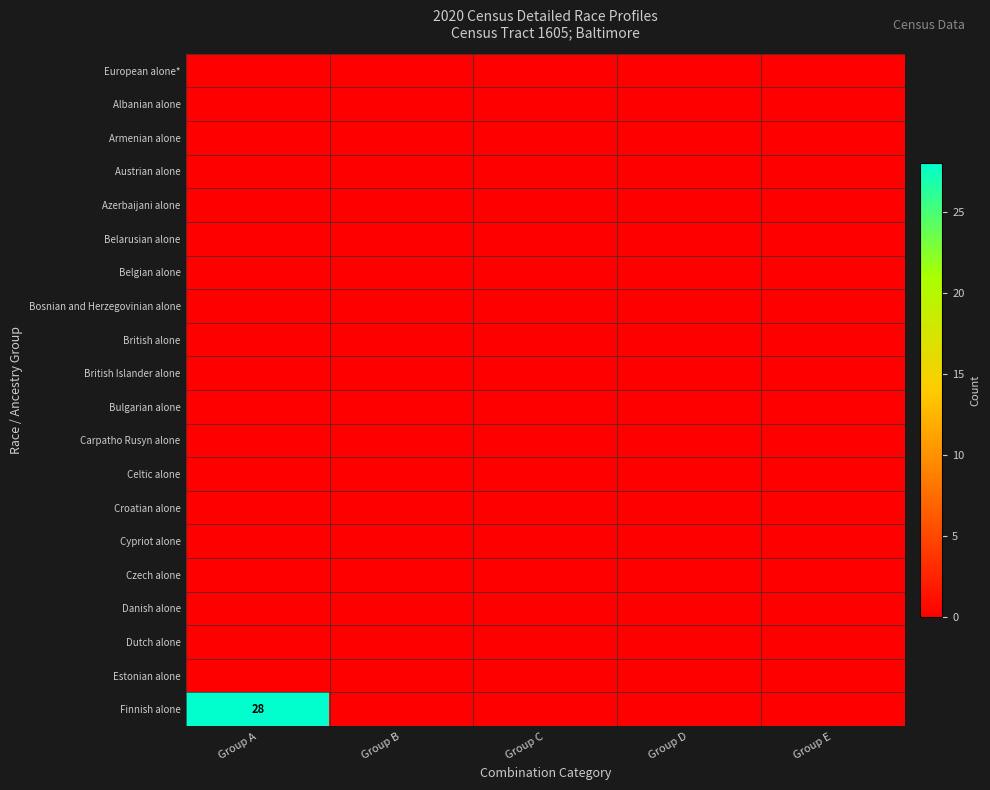

At which category is the sum across all series the highest?

Group A